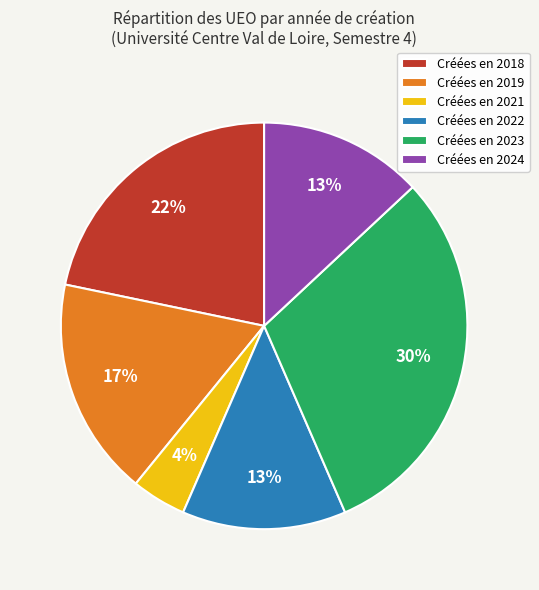

Is it true that Créées en 2018 is 22% of the pie?

True